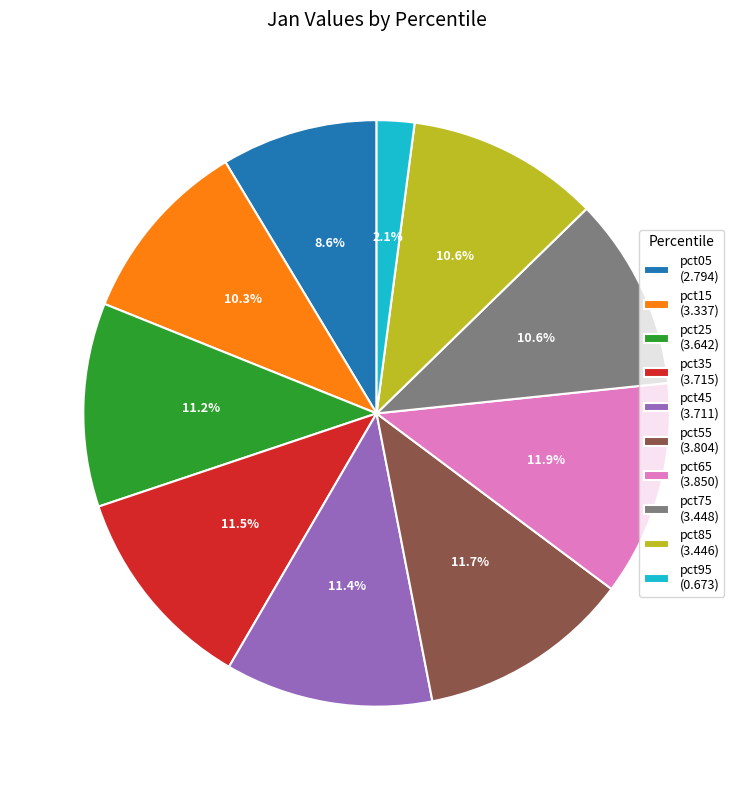

To the nearest percent, what percentage of the pie is pct15?

10%